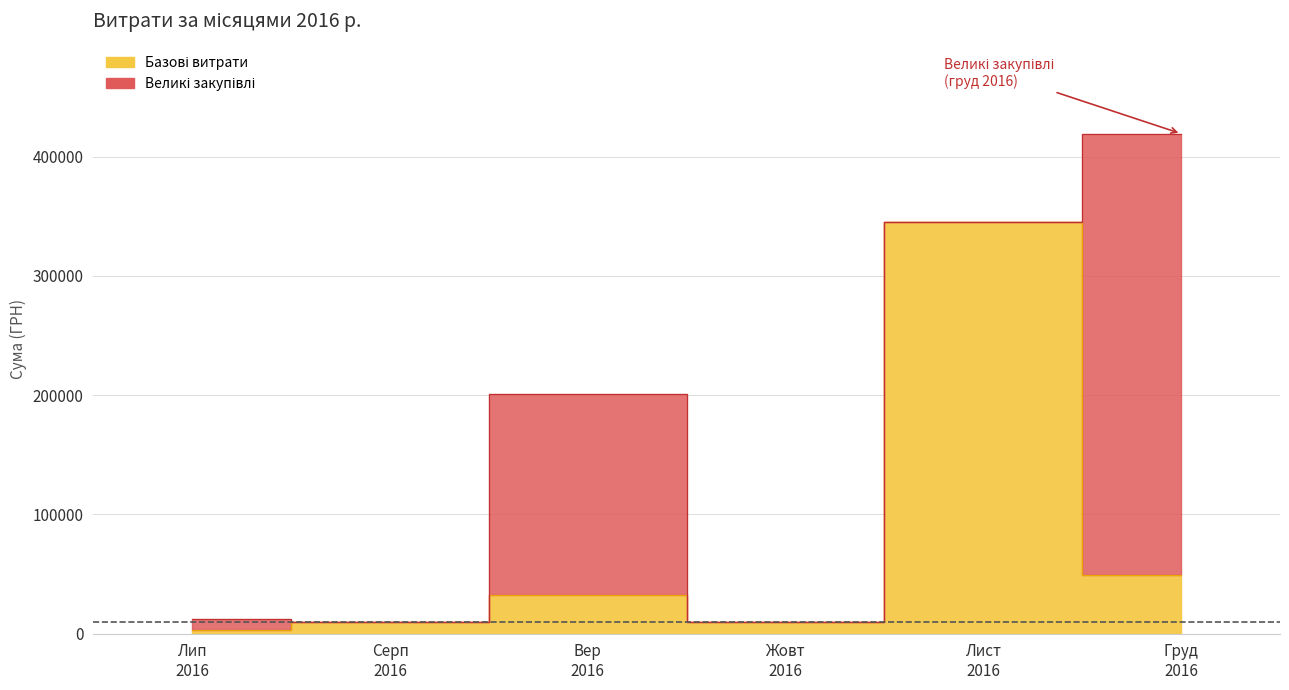

How many lines are shown in the chart?

1